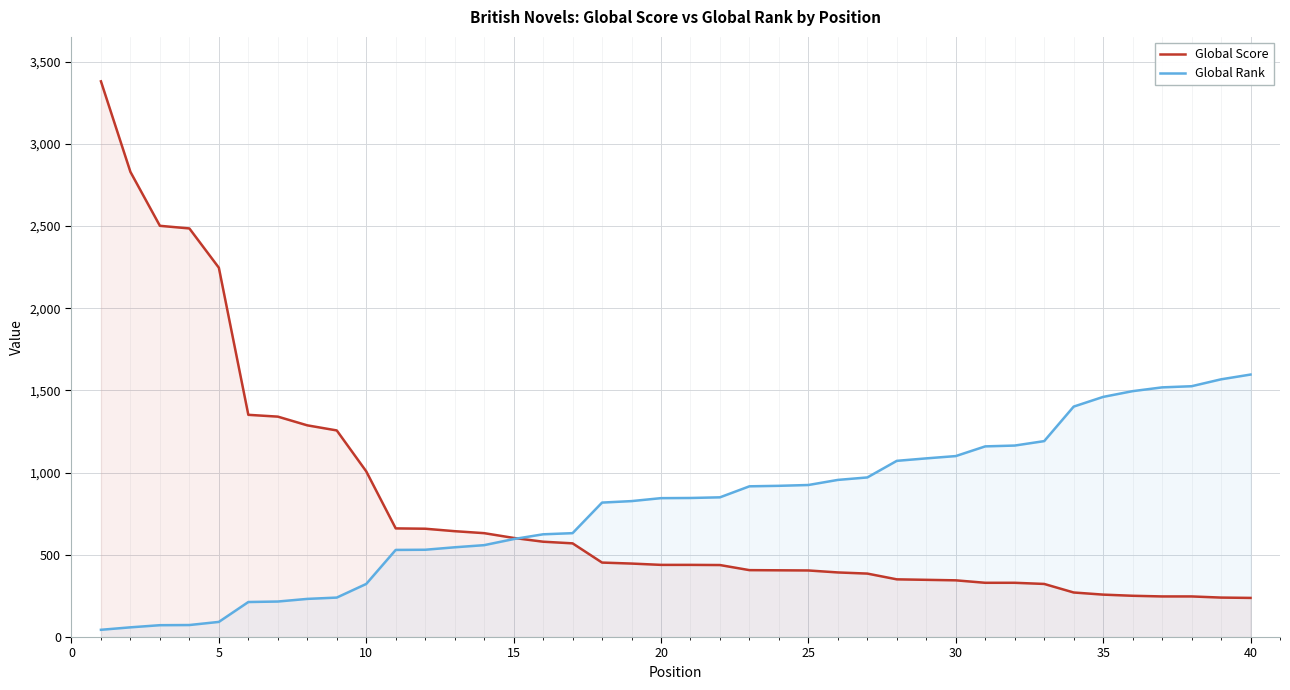

List the series in order of their peak value, lowest first.

Global Rank, Global Score